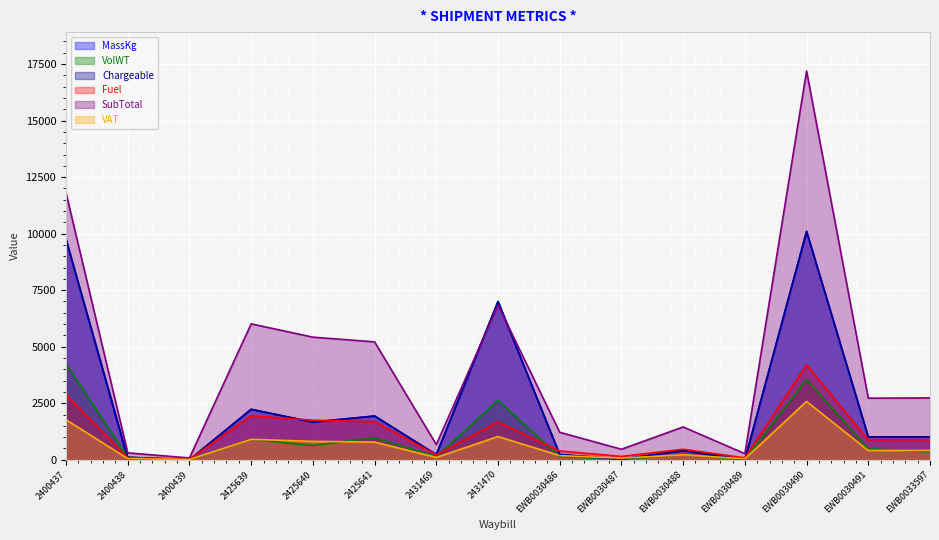

Does the chart display data point markers on the line(s)?

No